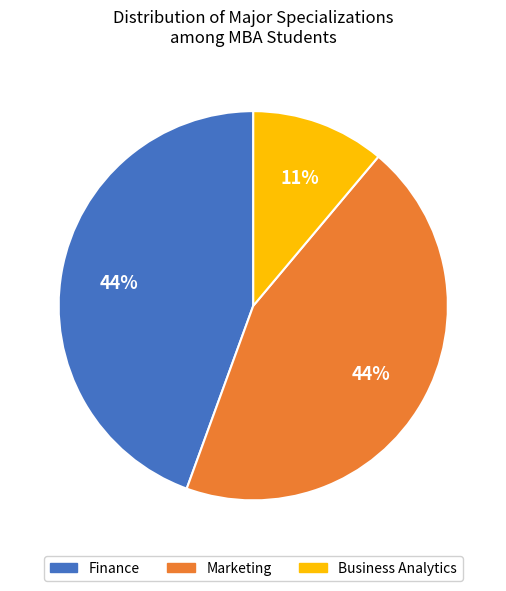

What is the smallest slice in the pie chart?

Business Analytics